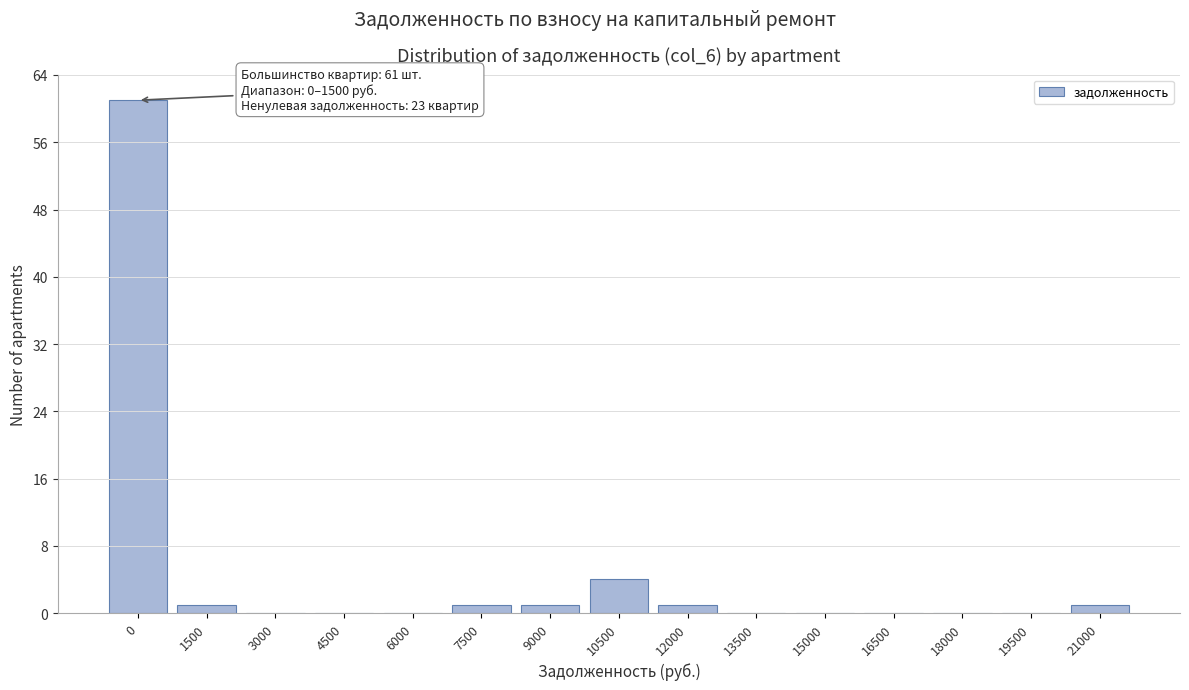

Reading right to left, list all the values displayed in this chart.

21000=1	19500=0	18000=0	16500=0	15000=0	13500=0	12000=1	10500=4	9000=1	7500=1	6000=0	4500=0	3000=0	1500=1	0=61